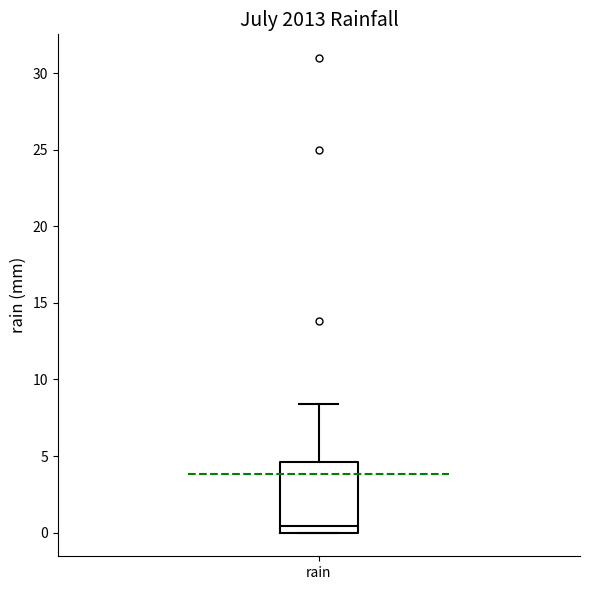

Transcribe this box plot: give where the median line is, the range the box spans, and where the two whiskers end, as read against the y-axis. The values are not printed on the chart, so give them approximately, as read against the axis.

median 0.5, box 0.0 to 4.5, whiskers 0.0 to 8.5